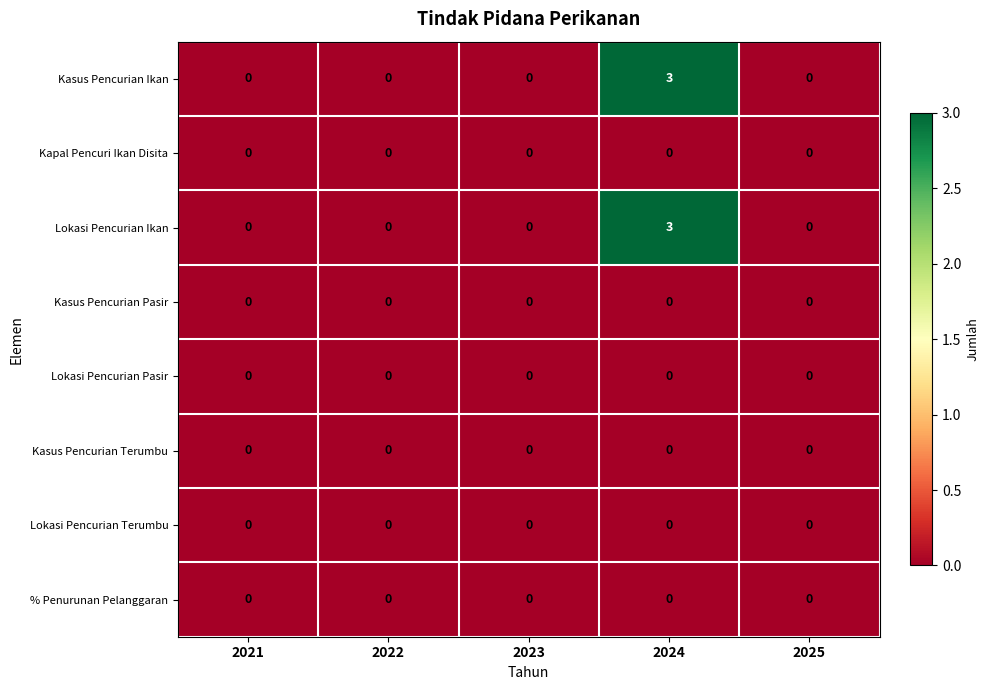

Which label corresponds to the largest value in the chart?

2024